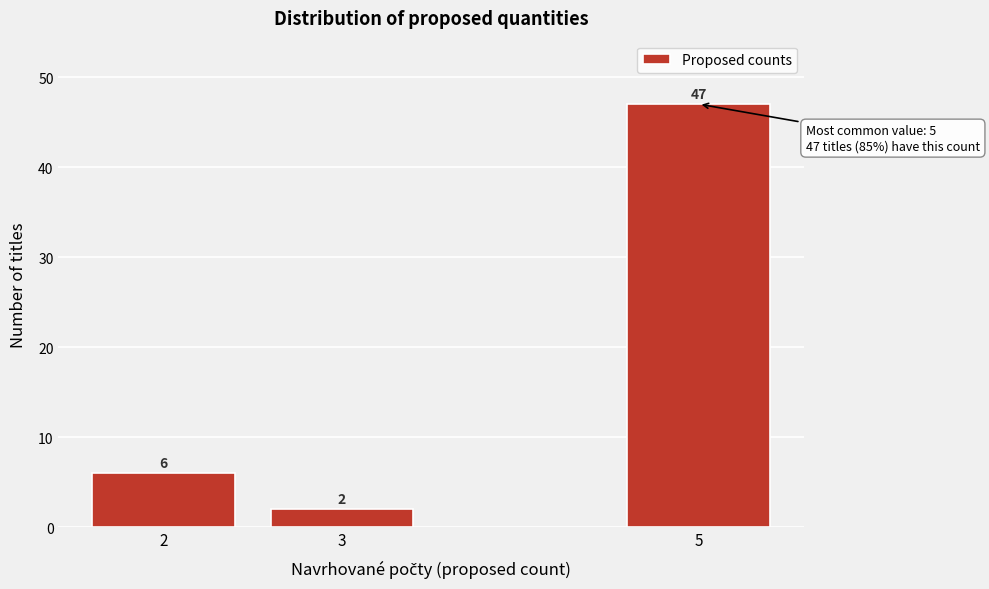

Reading right to left, list all the values displayed in this chart.

47	2	6